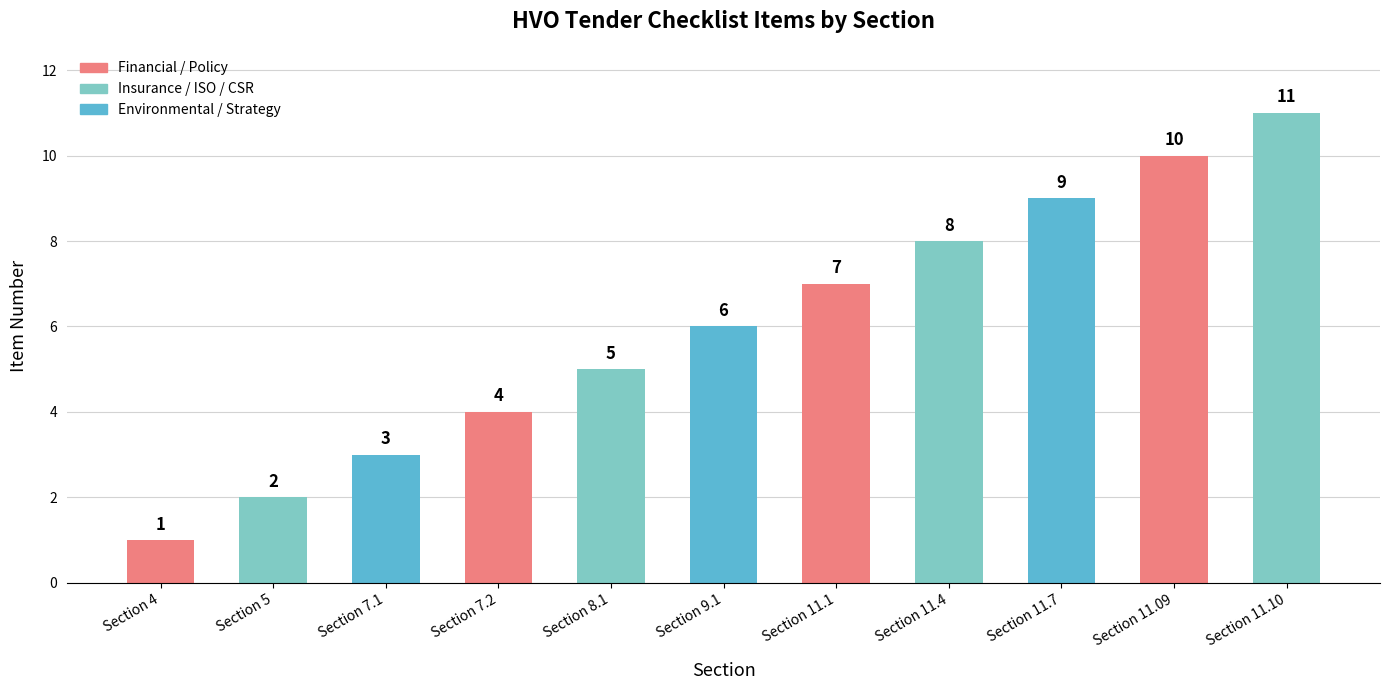

Reading left to right, what are all the values shown in this chart?

Section 4=1	Section 5=2	Section 7.1=3	Section 7.2=4	Section 8.1=5	Section 9.1=6	Section 11.1=7	Section 11.4=8	Section 11.7=9	Section 11.09=10	Section 11.10=11